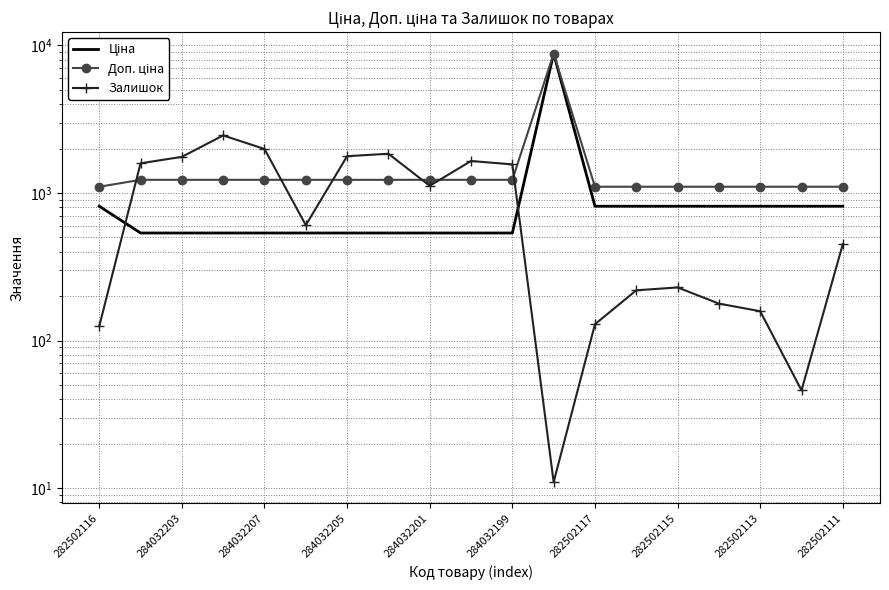

True or false: Доп. ціна and Ціна cross at least once.

False